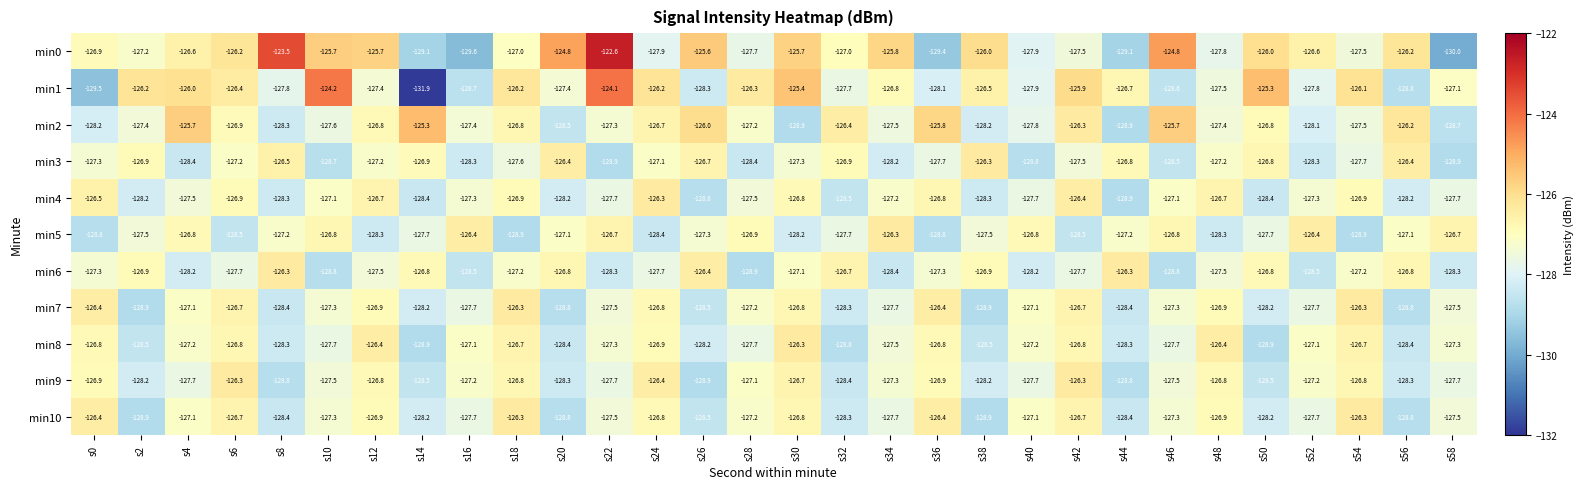

What is the spread (max minus min) of values at s52?

2.1